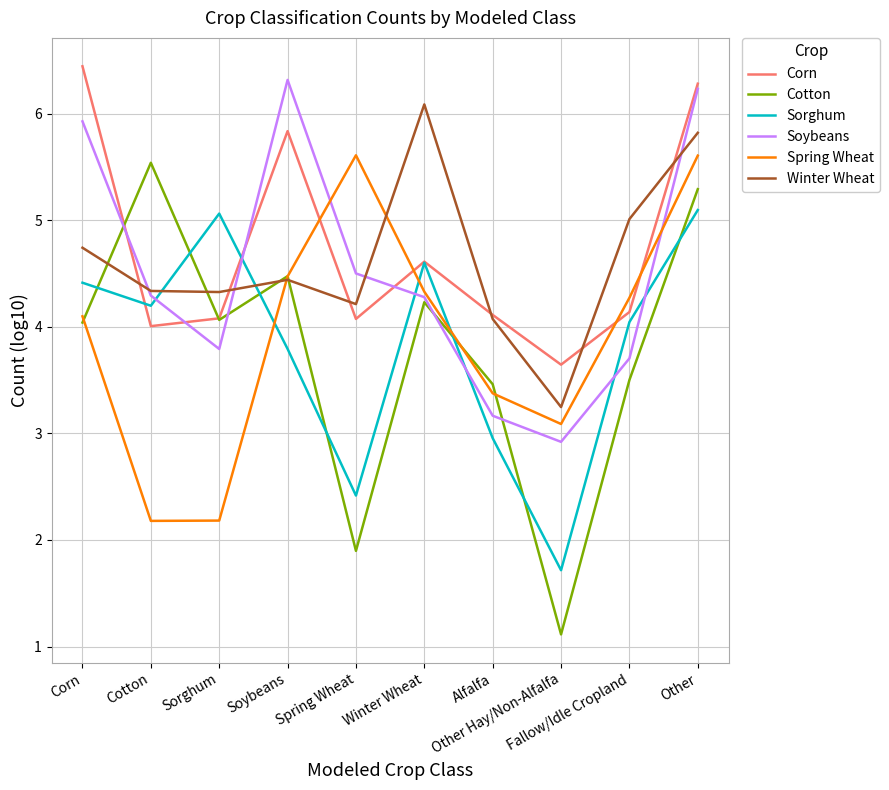

Does the chart display data point markers on the line(s)?

No